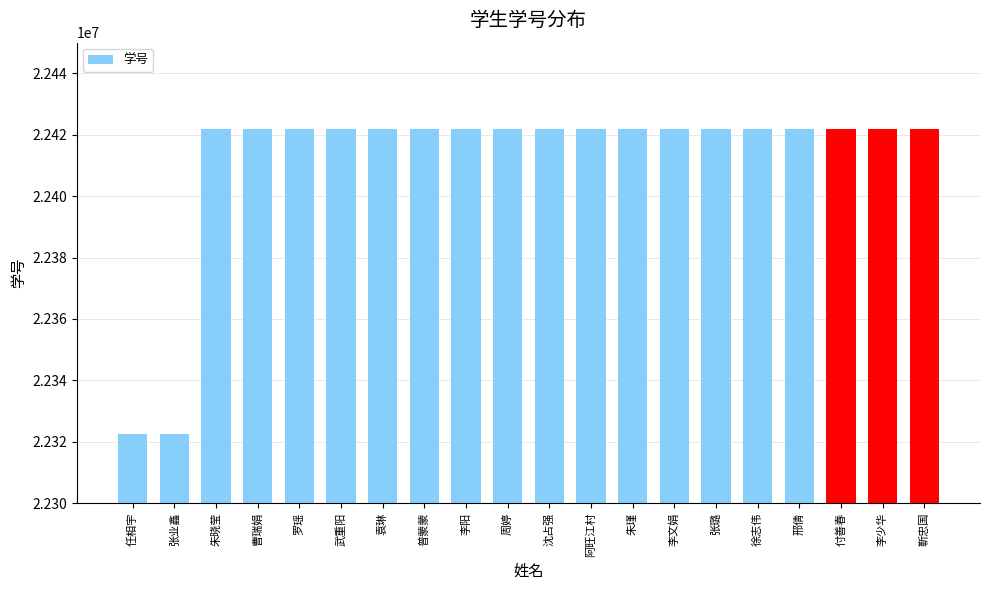

Approximately how many times larger is the value at 沈占强 compared to 付善春?

1.0